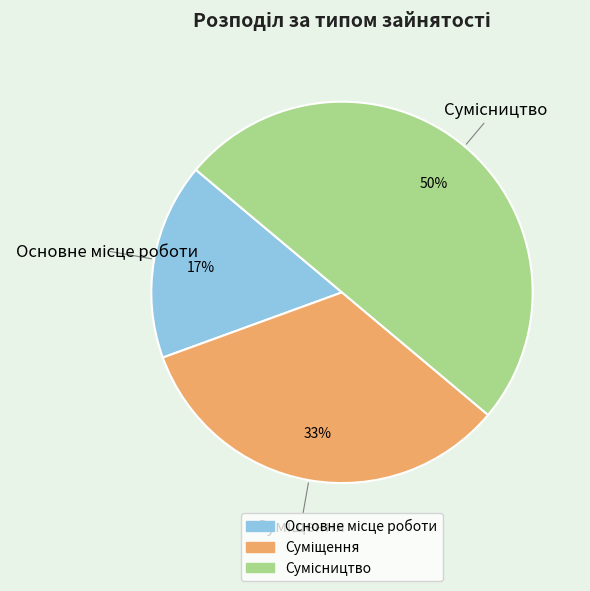

To the nearest percent, what is the average slice percentage?

33%